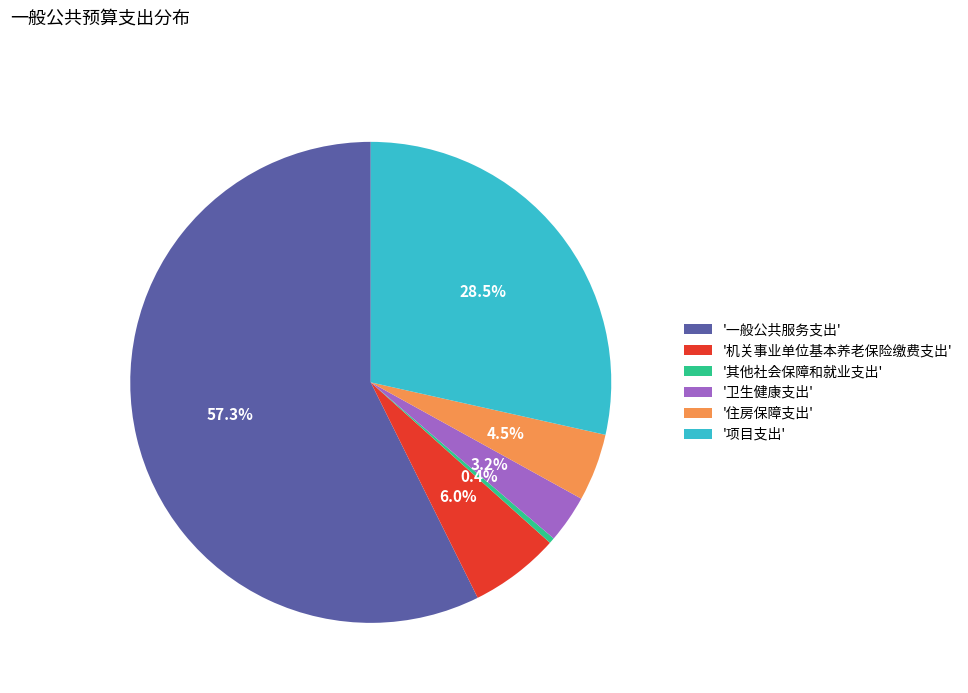

Which category has the biggest portion of the pie?

'一般公共服务支出'